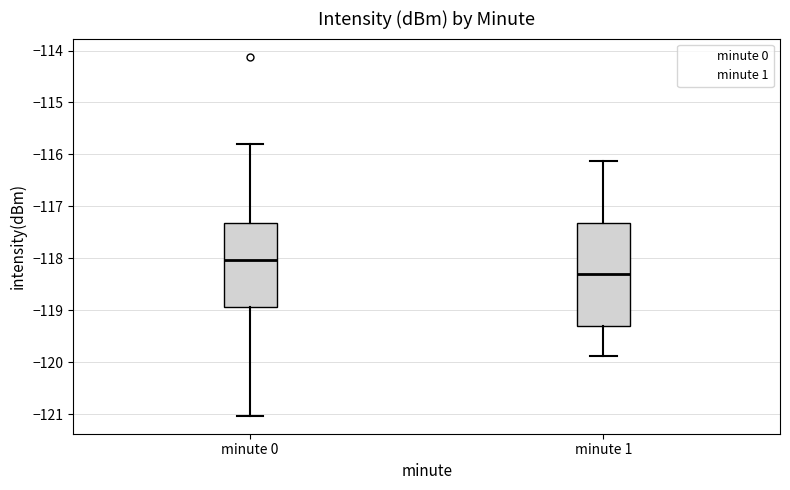

Reading left to right, transcribe this box plot: for each box, give where its median line is, the range the box spans, and where its two whiskers end, as read against the y-axis. The values are not printed on the chart, so give them approximately, as read against the axis.

minute 0: median -118.0, box -118.9 to -117.3, whiskers -121.0 to -115.8
minute 1: median -118.3, box -119.3 to -117.3, whiskers -119.9 to -116.1